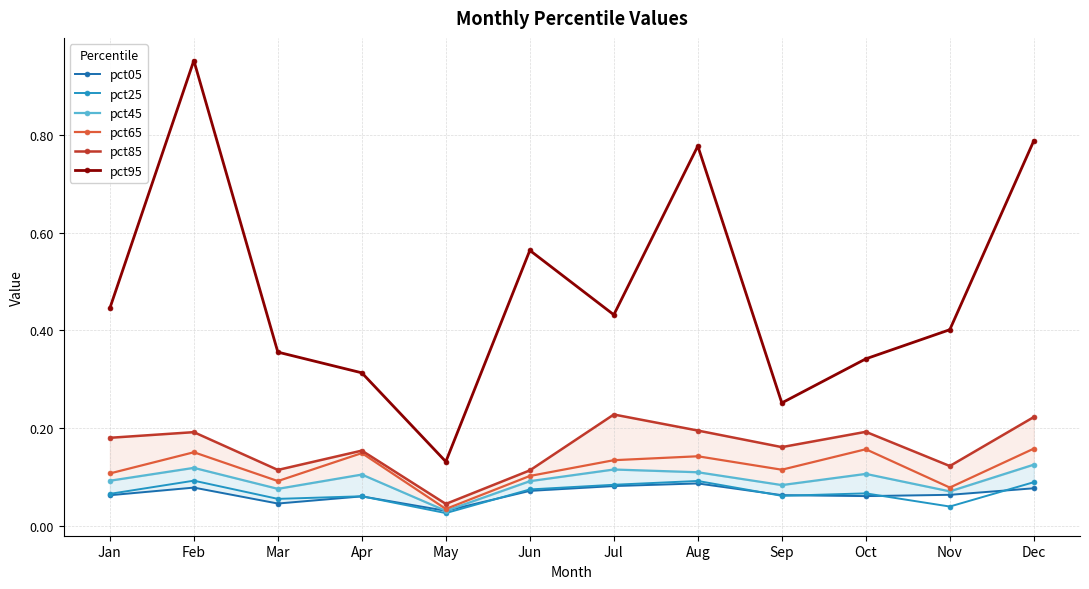

Rank the categories by pct85 value from lowest to highest.

May, Jun, Mar, Nov, Apr, Sep, Jan, Feb, Oct, Aug, Dec, Jul